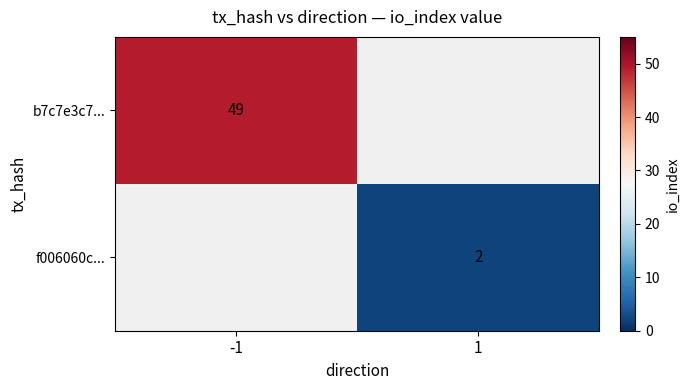

The f006060c... series shows 1 at 1. True or false?

False